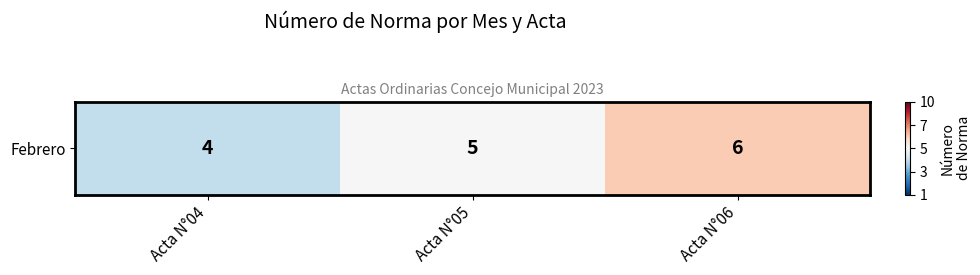

List the labels in order of value, smallest first.

Acta N°04, Acta N°05, Acta N°06